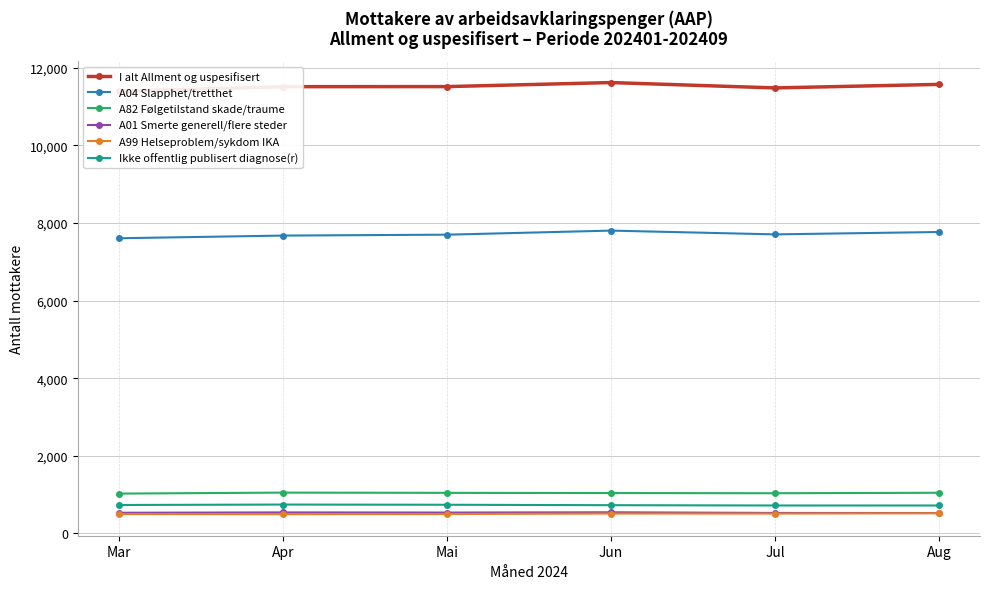

The A82 Følgetilstand skade/traume series shows 1050 at Apr. True or false?

True